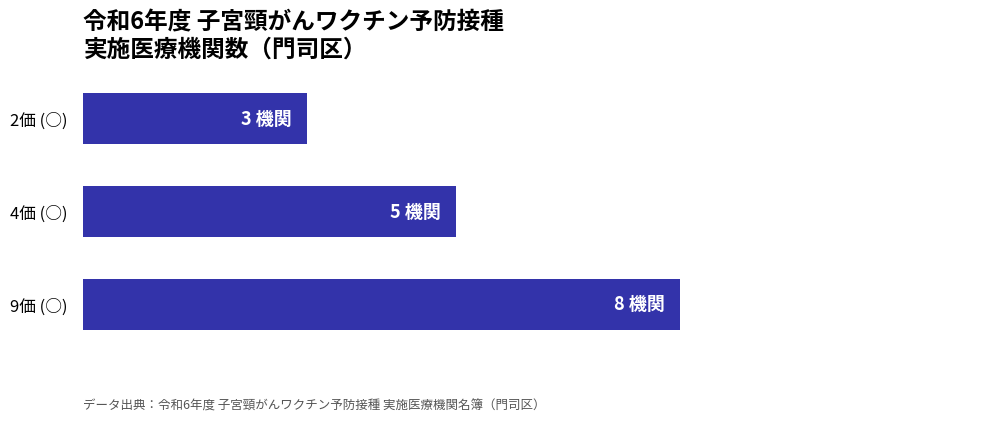

What is the sum of all values?

16